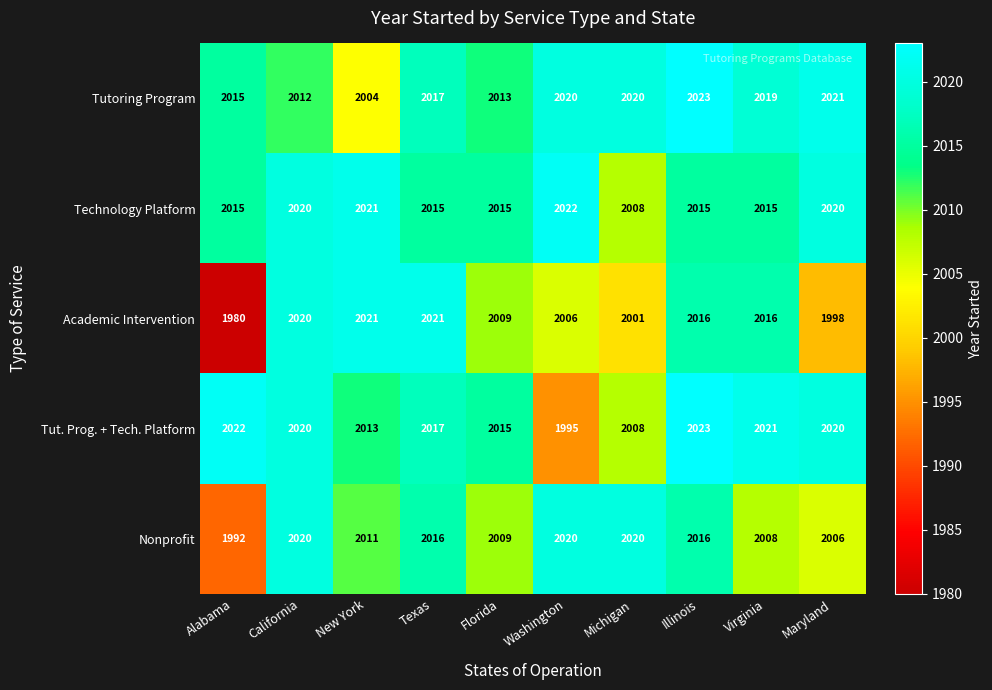

Is it true that Nonprofit equals 2009 at Florida?

True